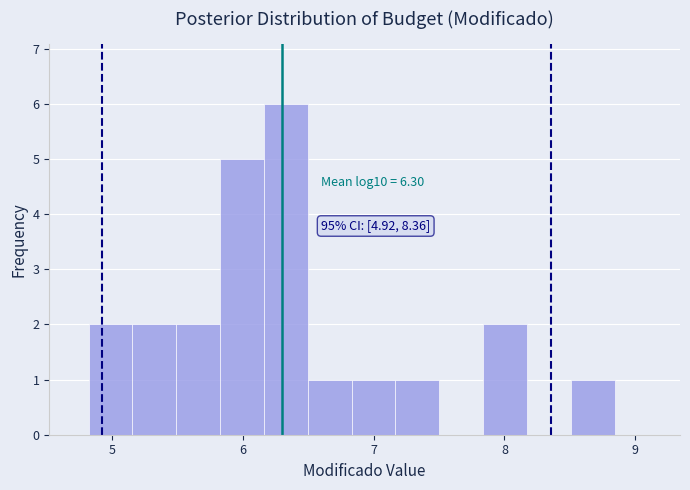

Read against the x-axis, roughly where is the centre of the tallest bar?

6.3